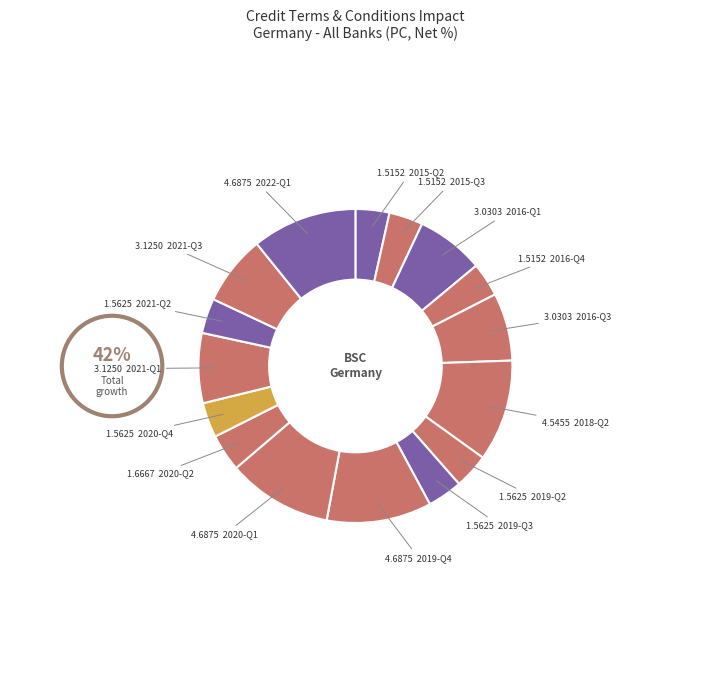

Which category has the biggest portion of the pie?

2019-Q4